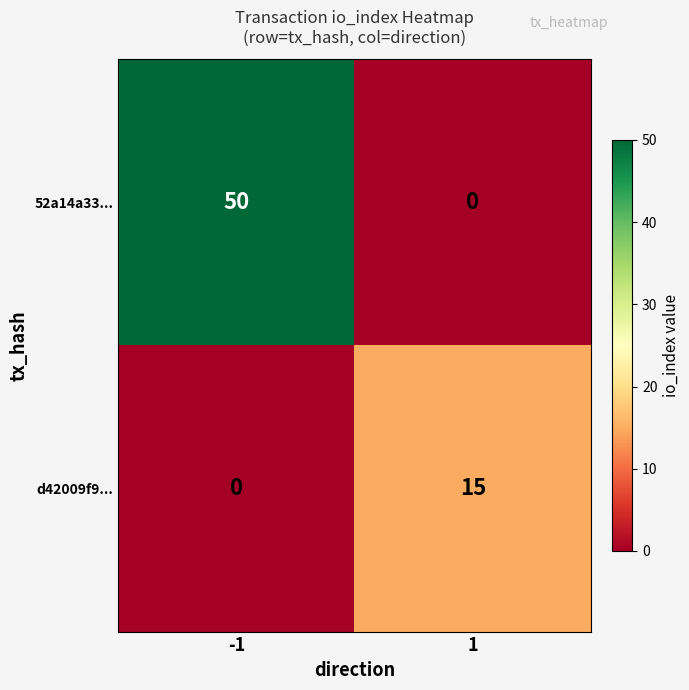

What is the total value across all series at 1?

15